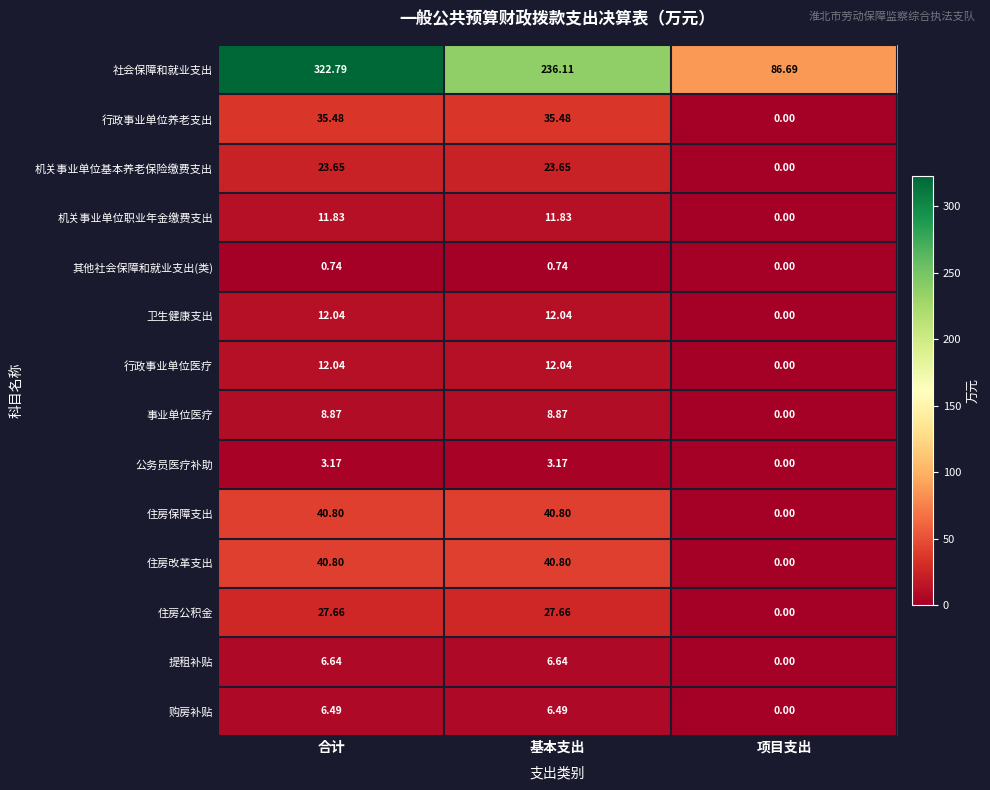

Where does the 公务员医疗补助 series first go above 3?

合计